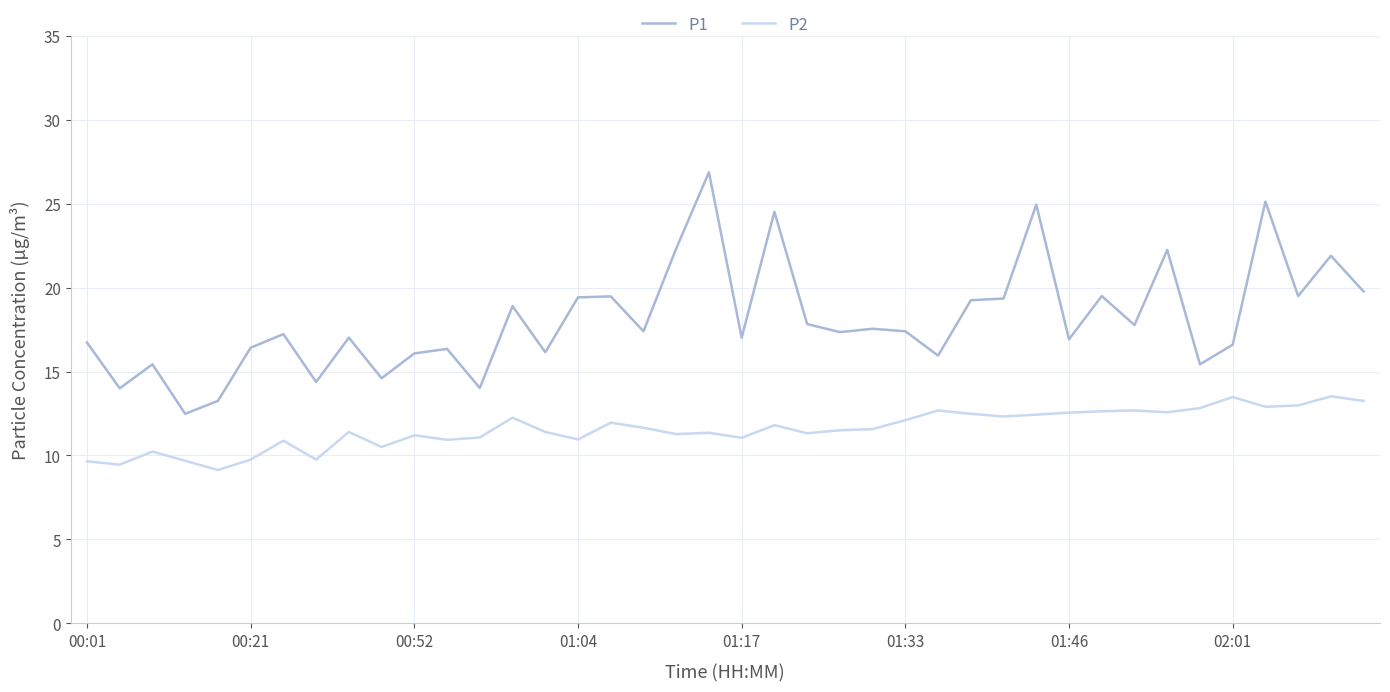

True or false: P1 and P2 cross at least once.

False